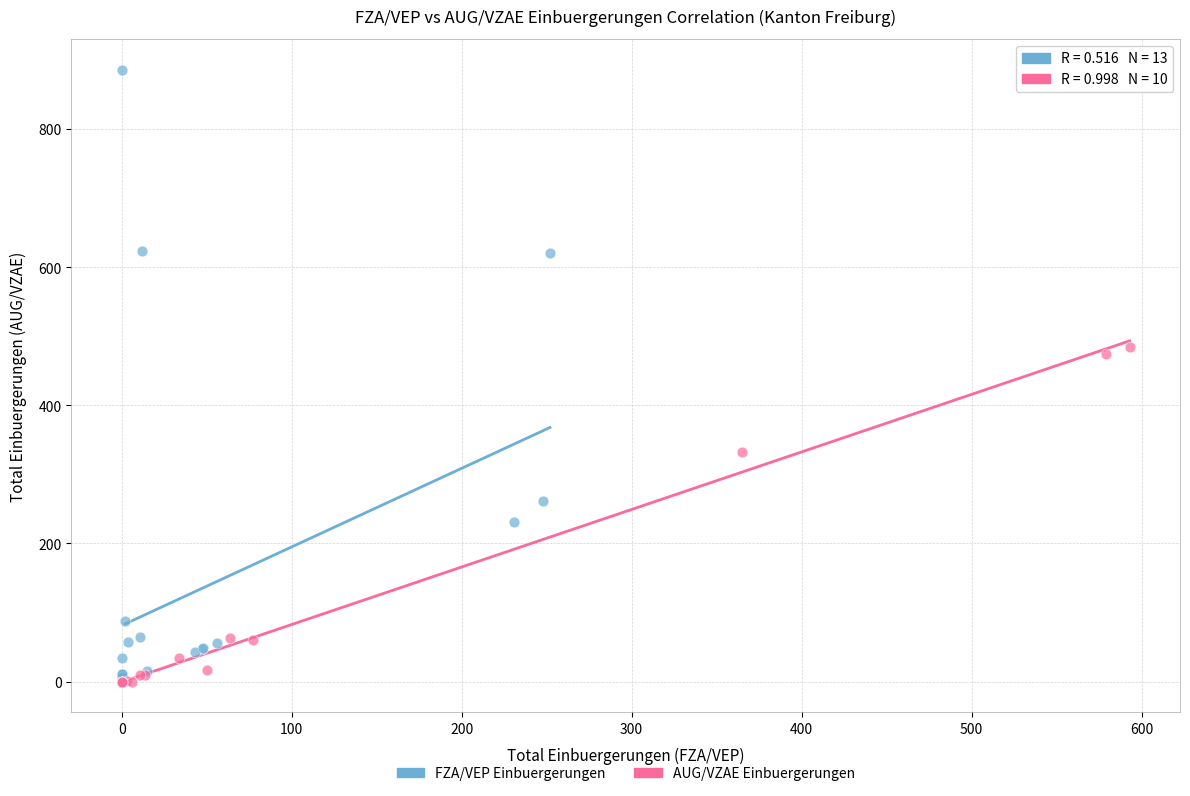

Which series reaches the maximum Y coordinate?

FZA/VEP Einbuergerungen